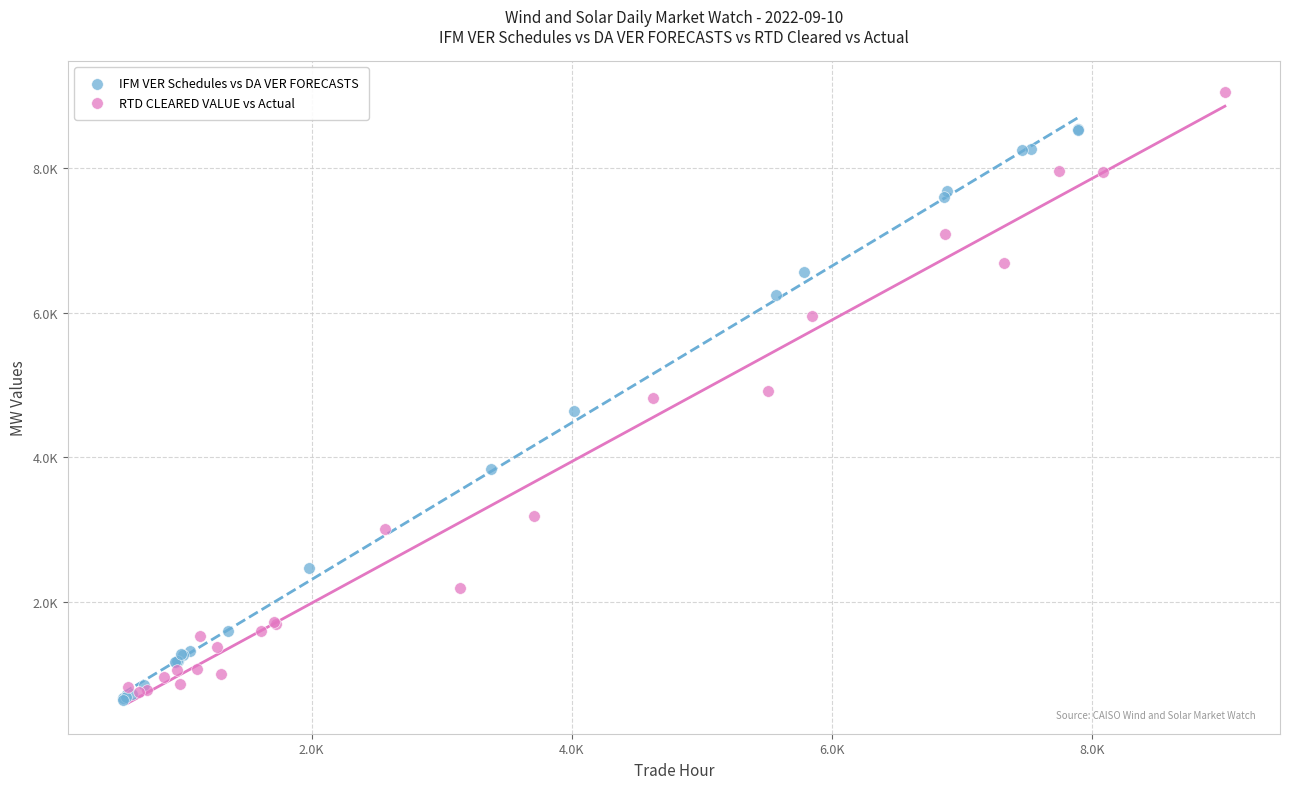

What are all the series names shown in the legend?

IFM VER Schedules vs DA VER FORECASTS, RTD CLEARED VALUE vs Actual